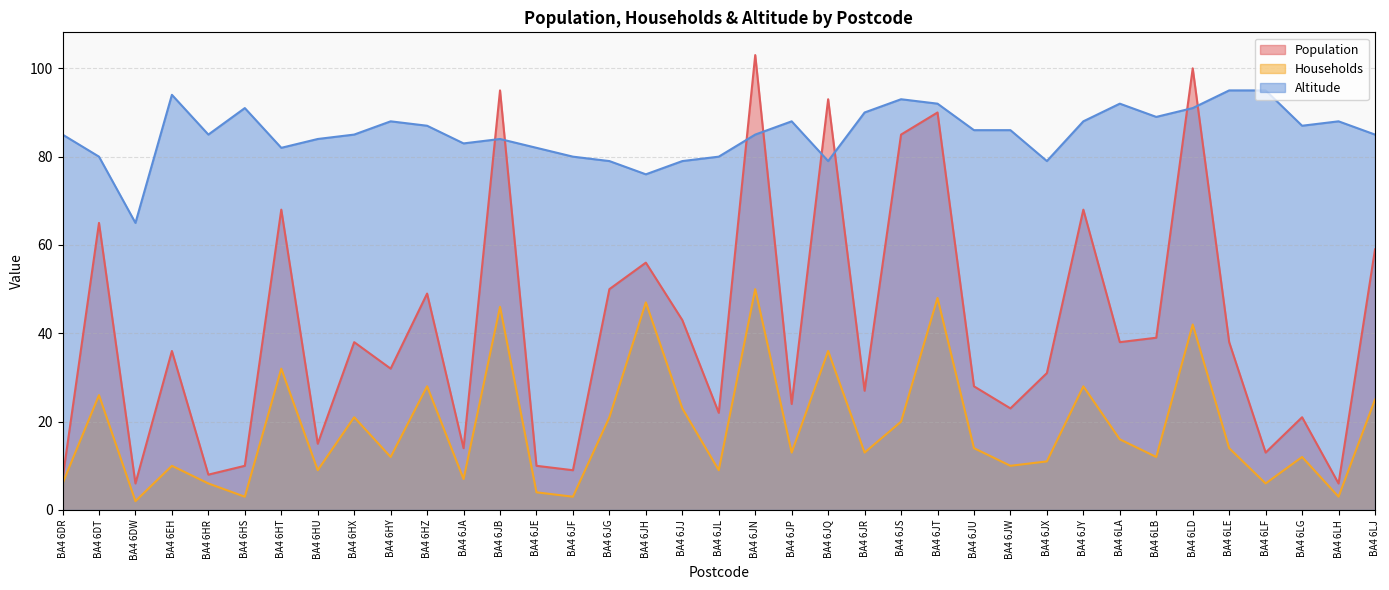

Which has a higher value, BA4 6JY or BA4 6JN?

BA4 6JN